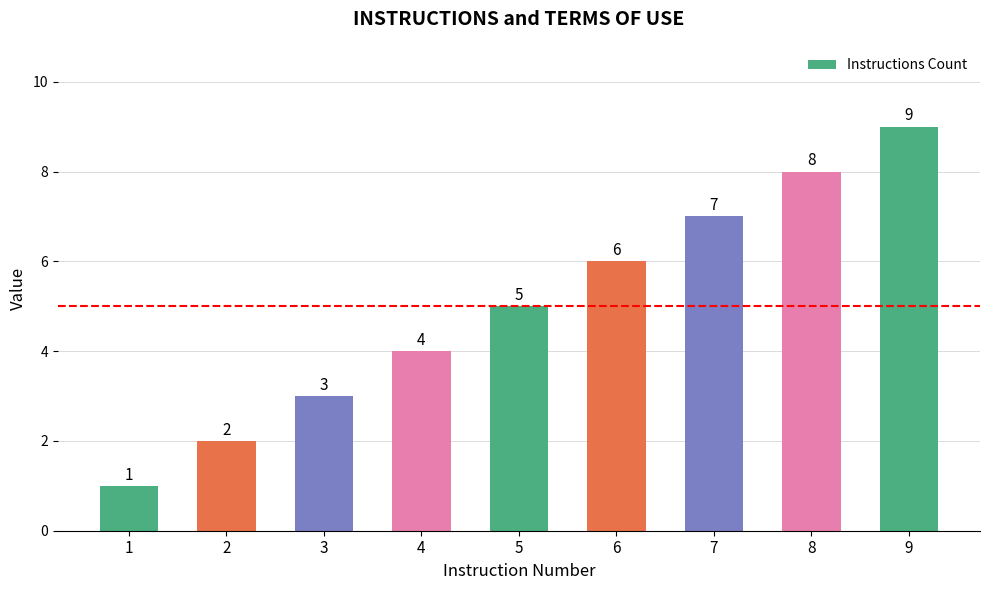

What is the difference between the second highest and second lowest values?

6